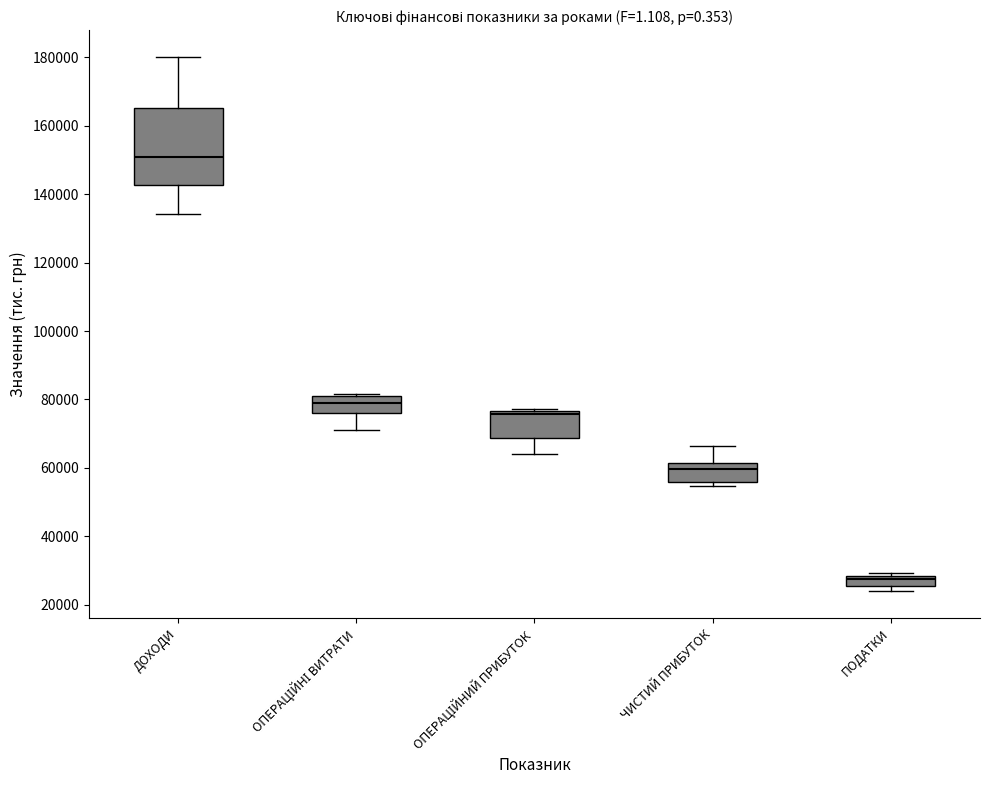

Which box has the highest median line?

ДОХОДИ